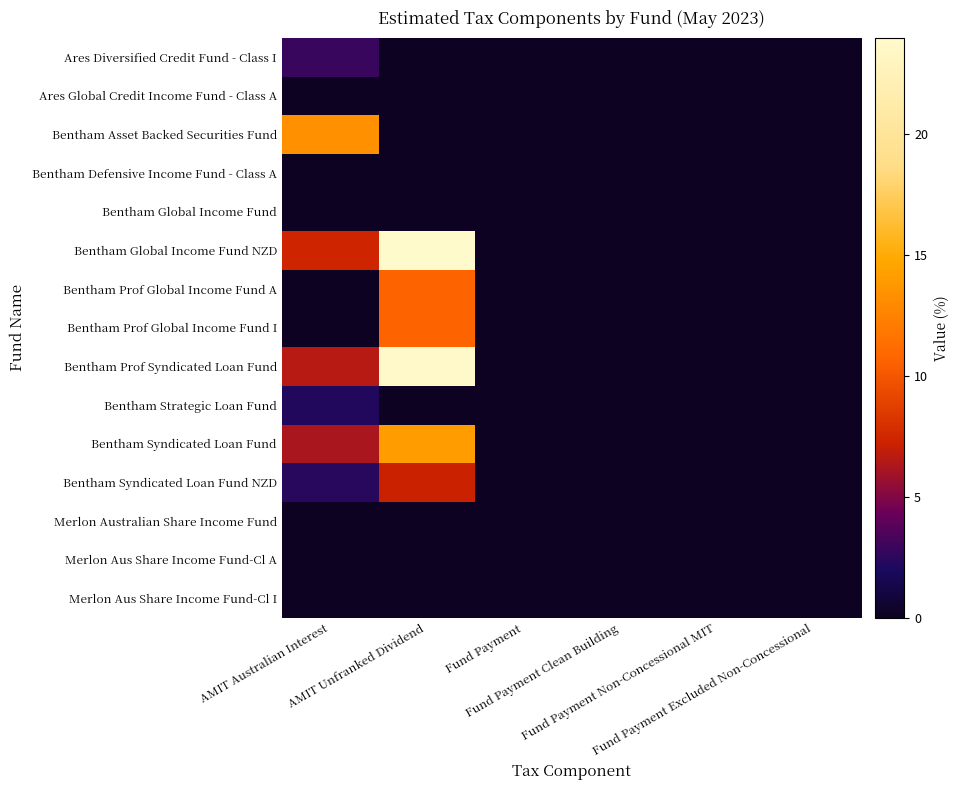

Count the number of data series in this chart.

15